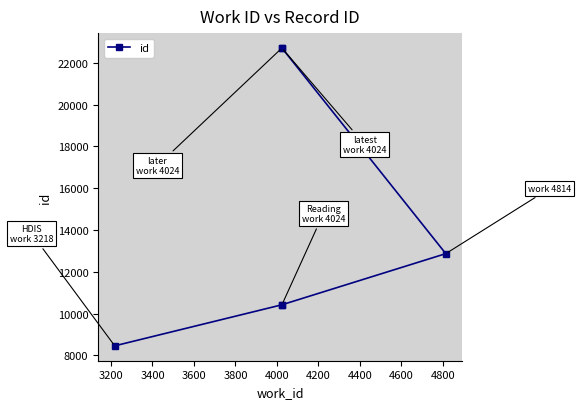

How many values are below 12869?

3